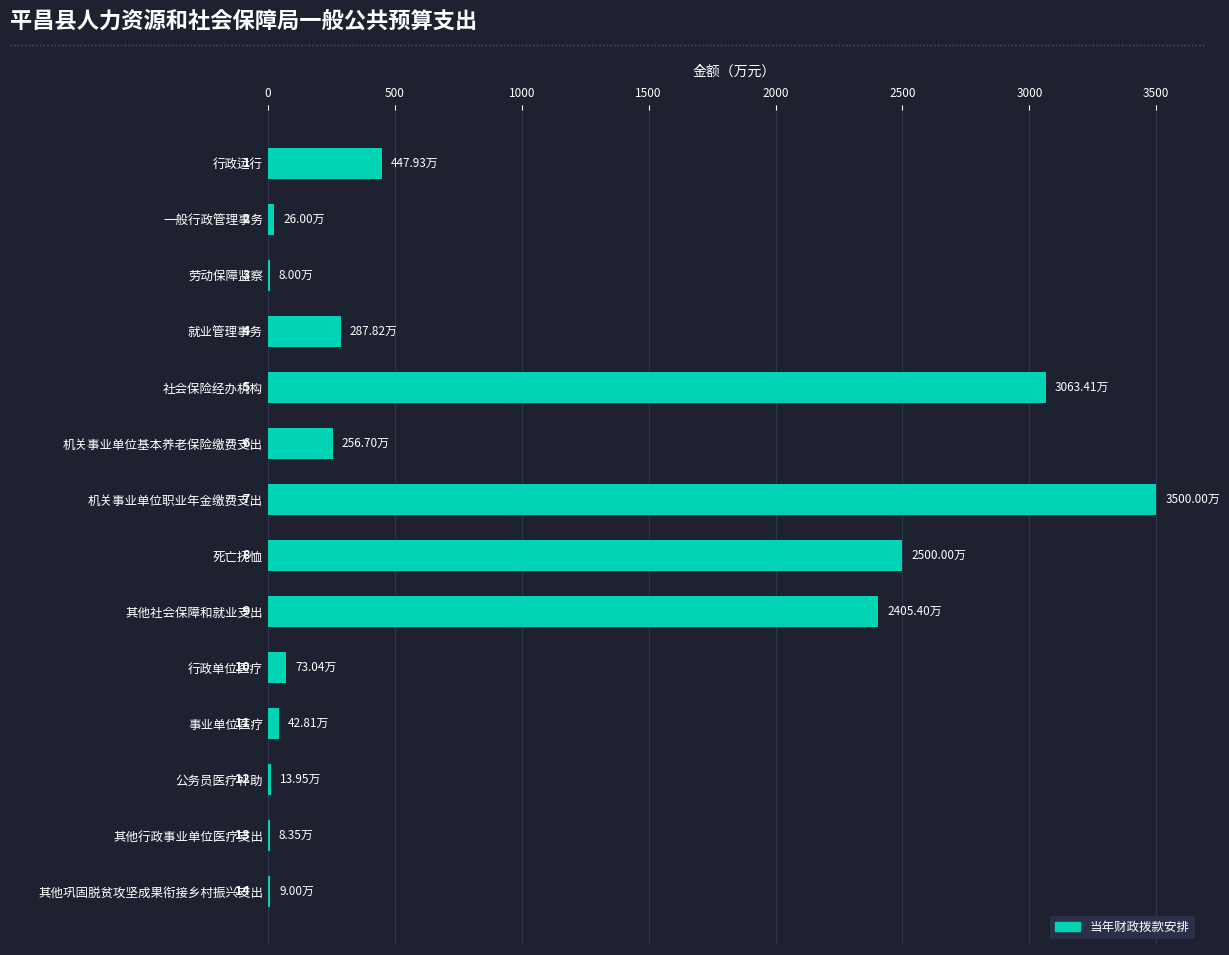

What is the difference between the maximum and minimum values?

3492.0